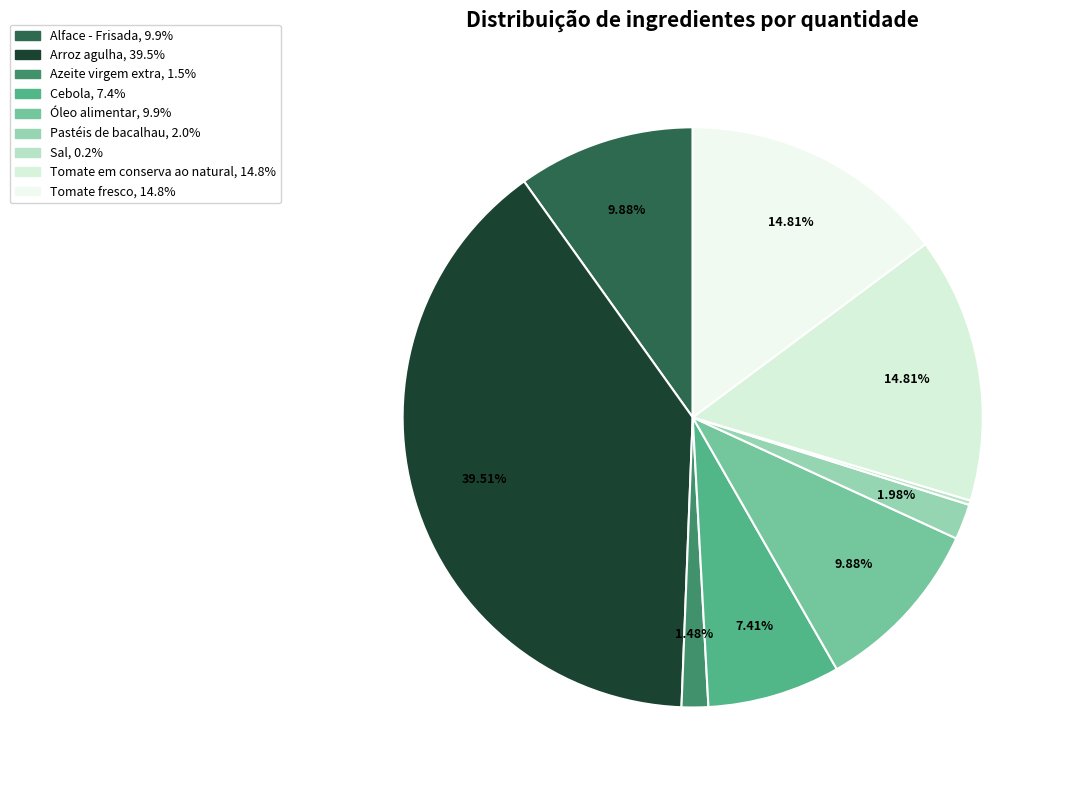

Is there any slice that represents more than half of the pie?

No